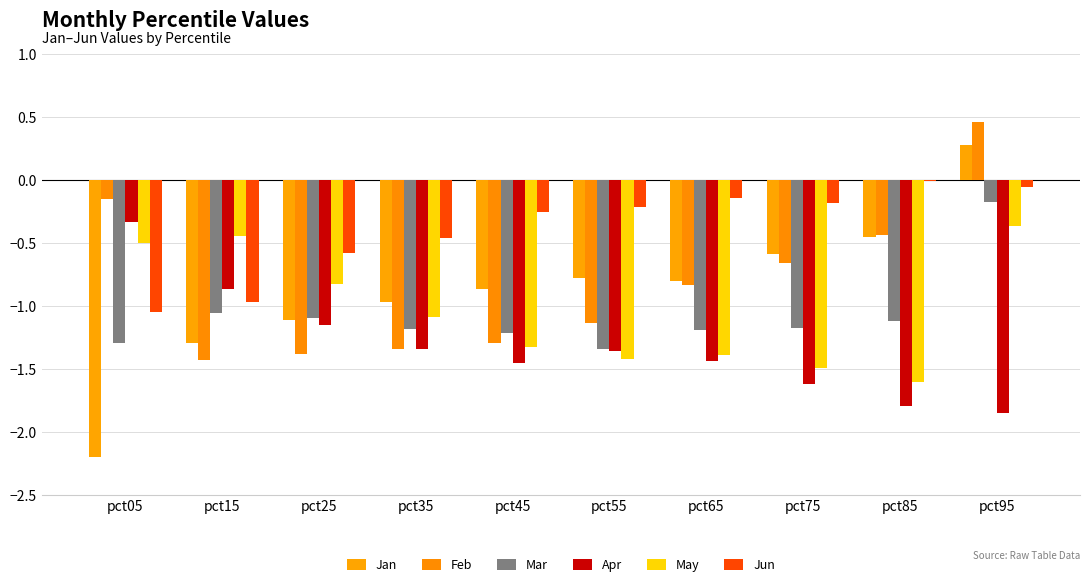

Reading right to left, what are all the values shown in this chart?

Jan: 0.3	-0.4	-0.6	-0.8	-0.8	-0.9	-1.0	-1.1	-1.3	-2.2
Feb: 0.5	-0.4	-0.7	-0.8	-1.1	-1.3	-1.3	-1.4	-1.4	-0.1
Mar: -0.2	-1.1	-1.2	-1.2	-1.3	-1.2	-1.2	-1.1	-1.1	-1.3
Apr: -1.8	-1.8	-1.6	-1.4	-1.4	-1.4	-1.3	-1.2	-0.9	-0.3
May: -0.4	-1.6	-1.5	-1.4	-1.4	-1.3	-1.1	-0.8	-0.4	-0.5
Jun: -0.1	-0.0	-0.2	-0.1	-0.2	-0.3	-0.5	-0.6	-1.0	-1.0